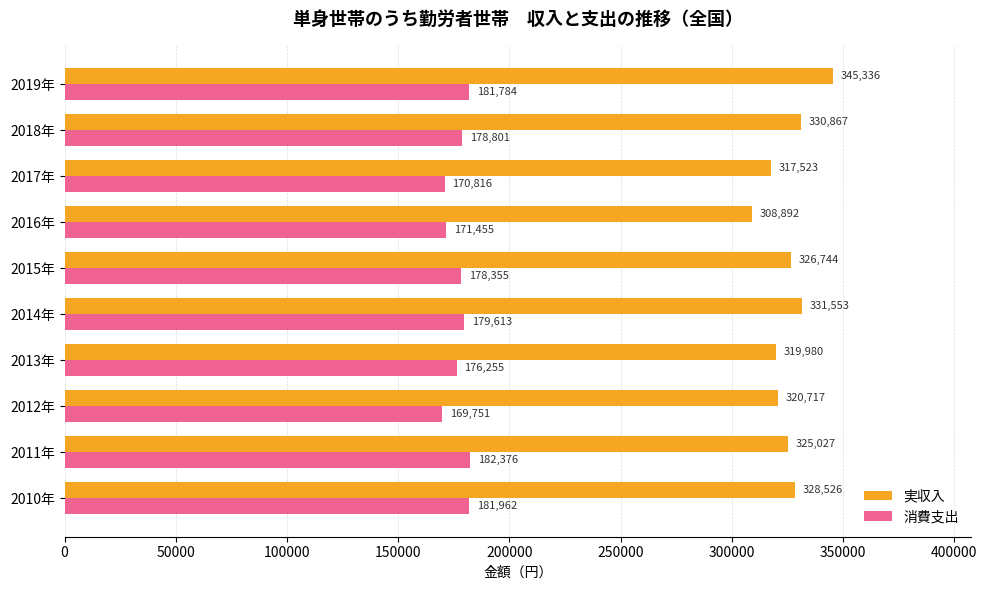

How many data points does each series have?

10